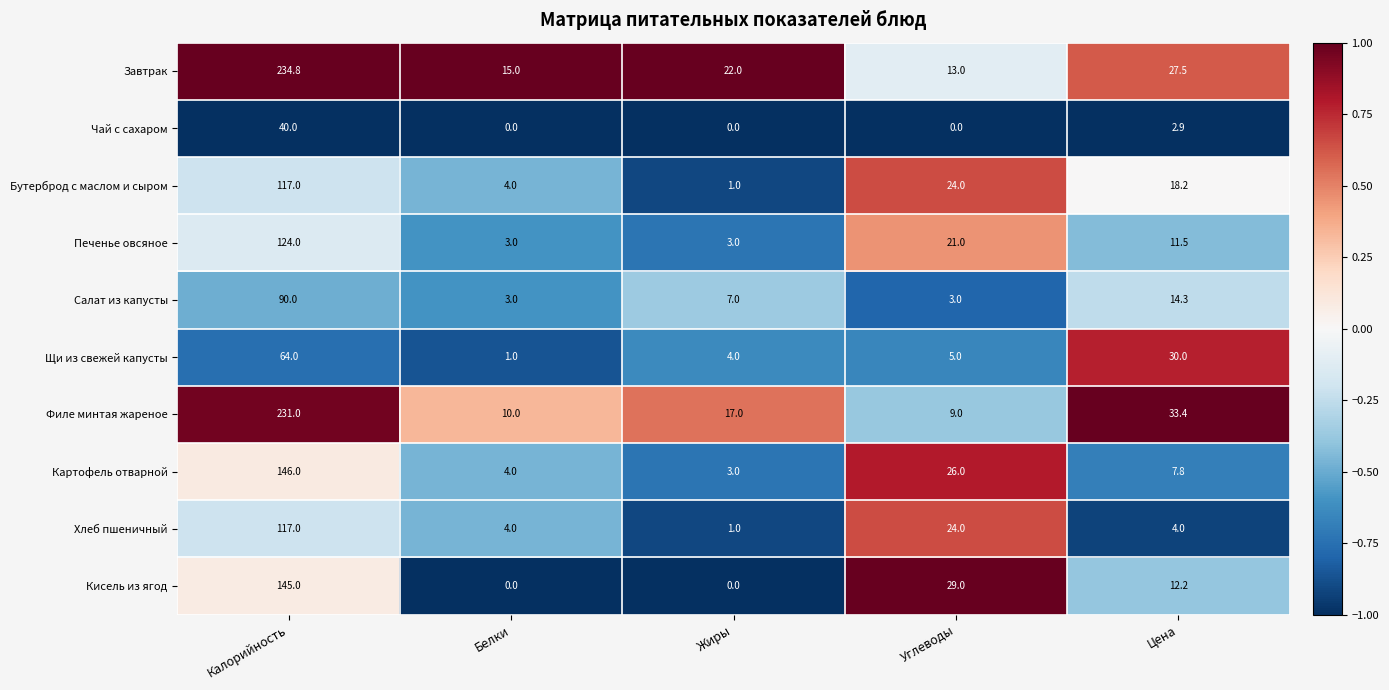

What is the greatest value displayed?

234.8